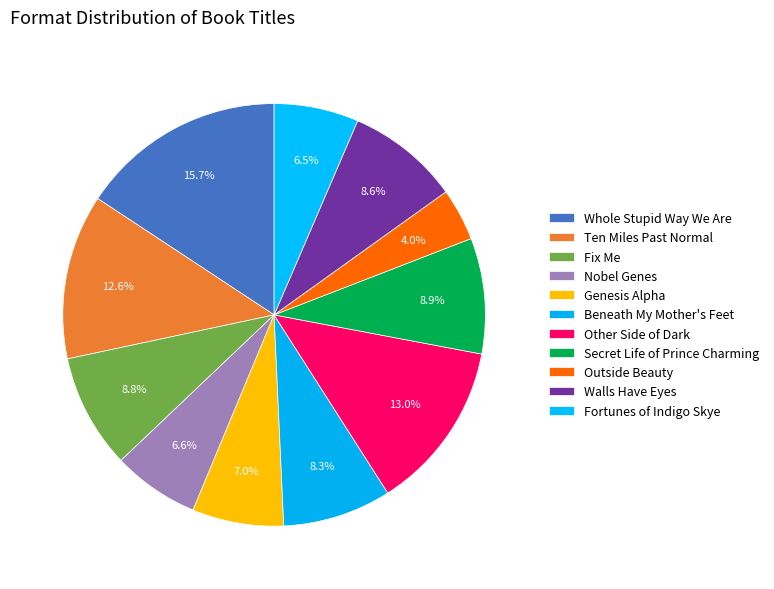

Is there any slice that represents more than half of the pie?

No